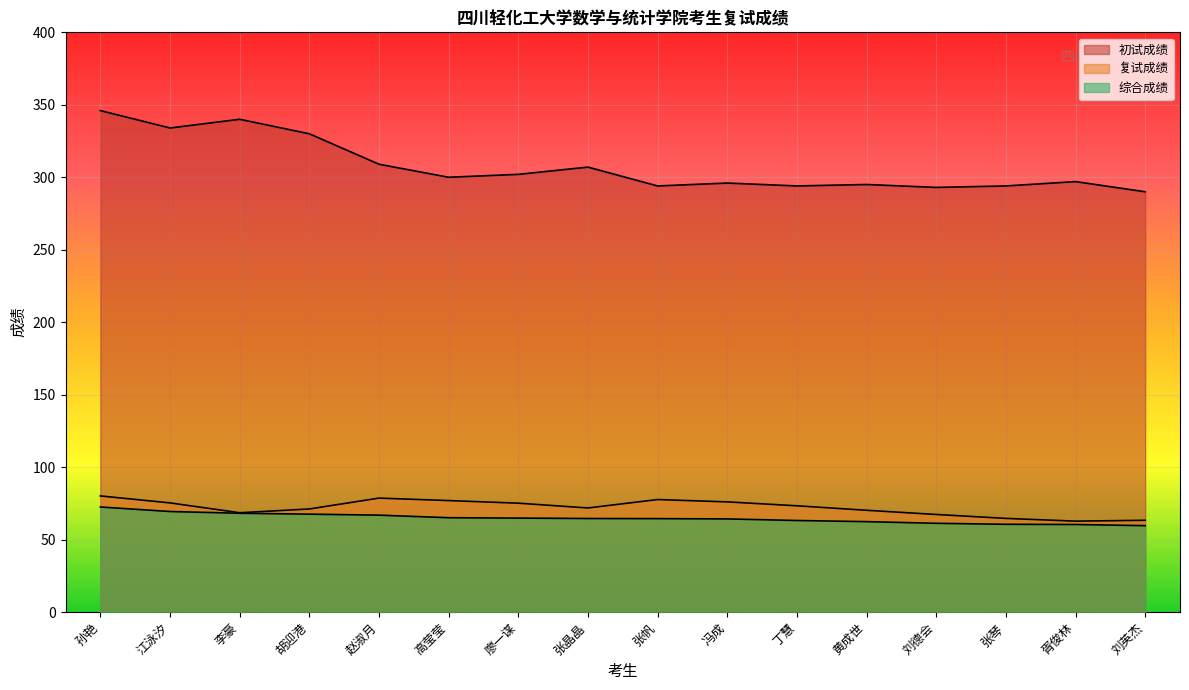

Read the 综合成绩 value at 胡迎港.

67.5